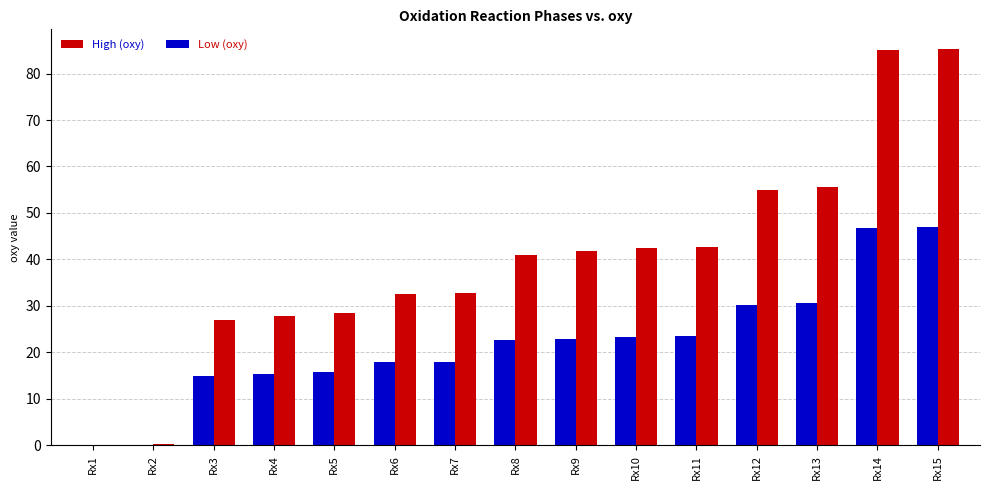

True or false: High (oxy) has a value of 70.0 at Rx11.

False